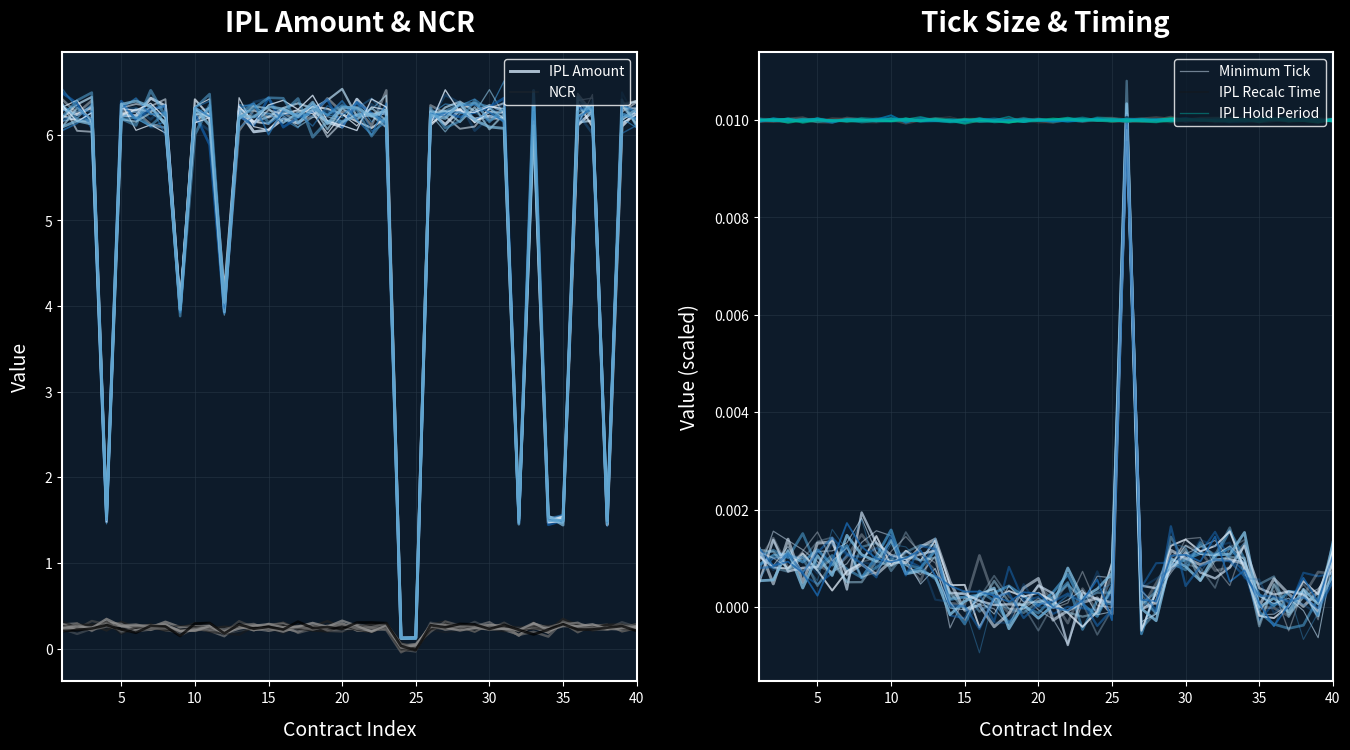

Which series has the largest range (max minus min)?

IPL Amount